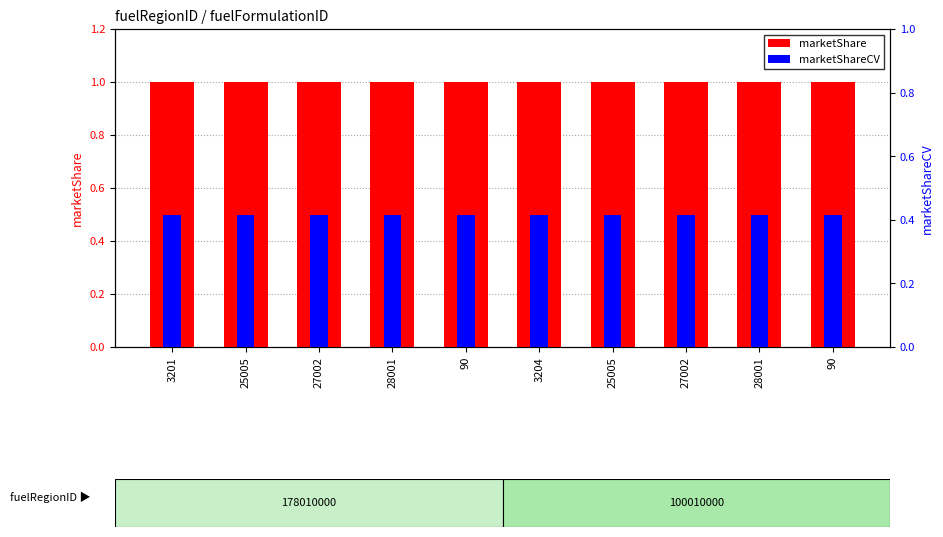

What are all the series names shown in the legend?

marketShare, marketShareCV